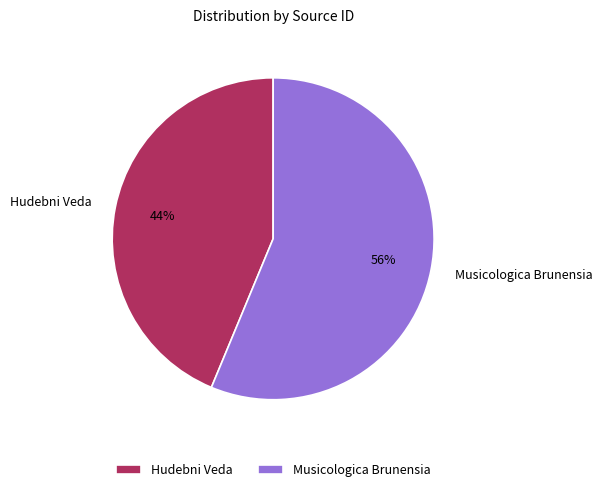

Do Hudebni Veda and Musicologica Brunensia together represent more than half of the pie?

Yes